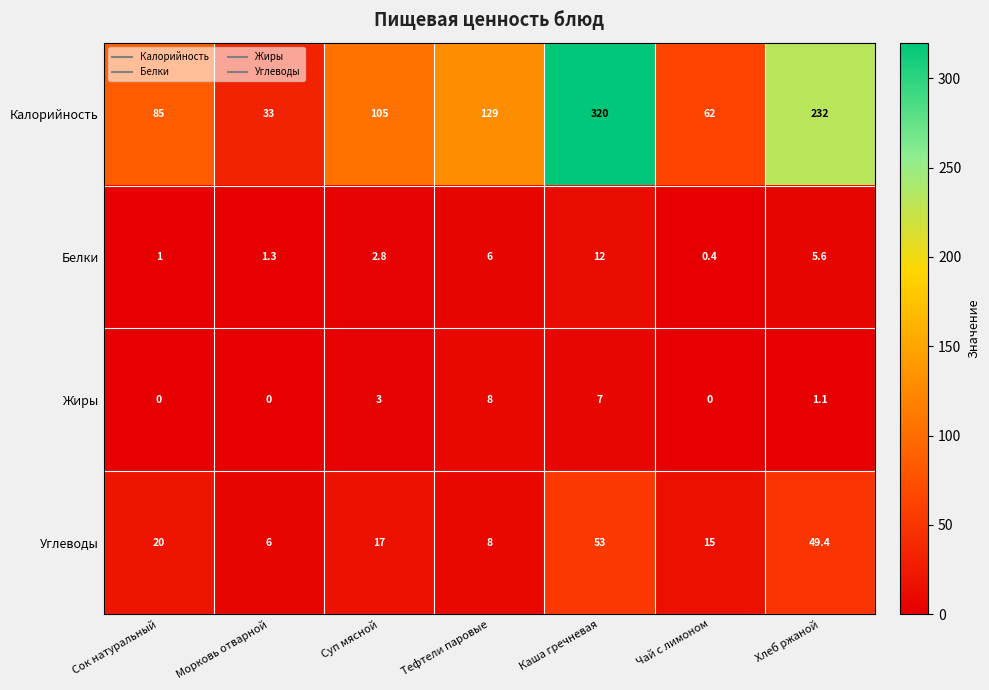

The Углеводы series shows 9.5 at Суп мясной. True or false?

False